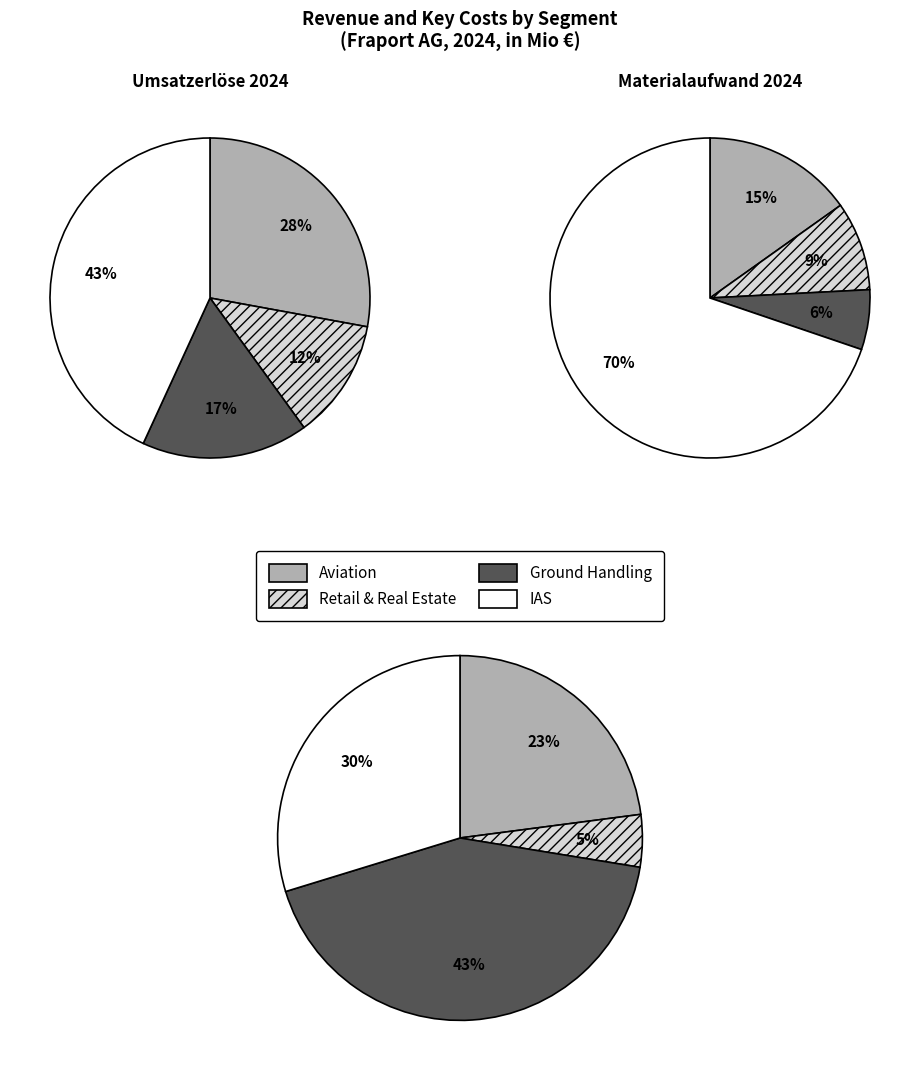

Which slice is the largest?

IAS